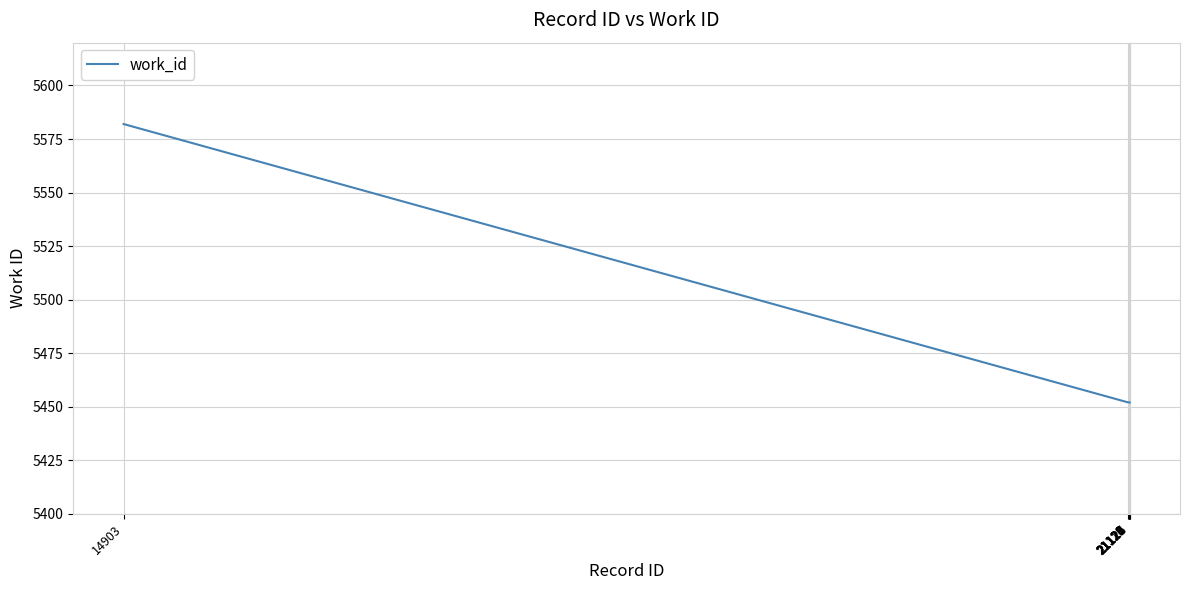

How many series are shown in this chart?

1